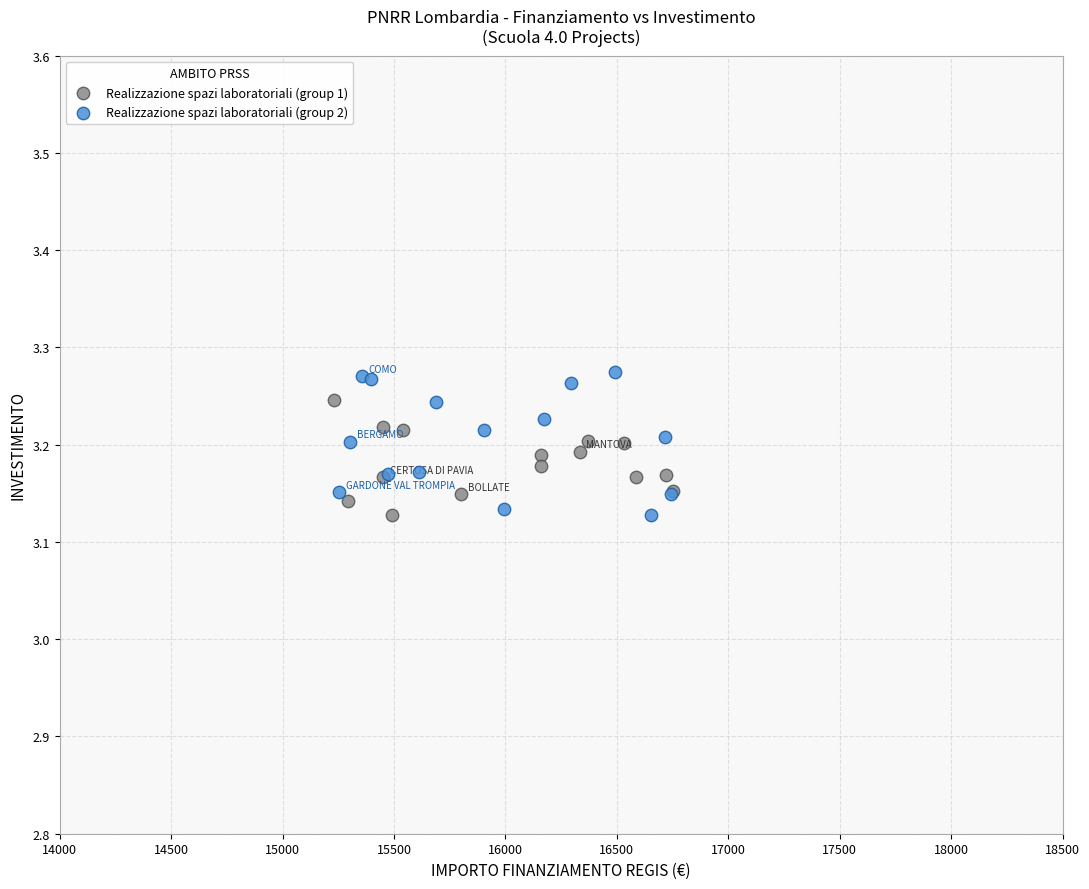

Which series reaches the maximum Y coordinate?

Realizzazione spazi laboratoriali (group 2)